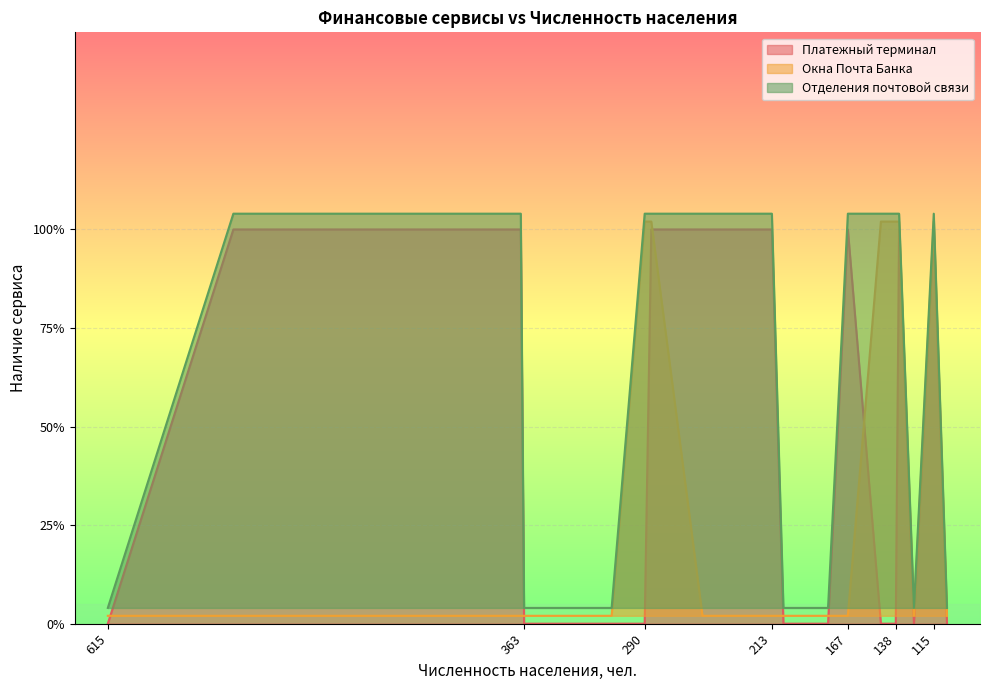

At which label does Отделения почтовой связи first exceed 1?

539